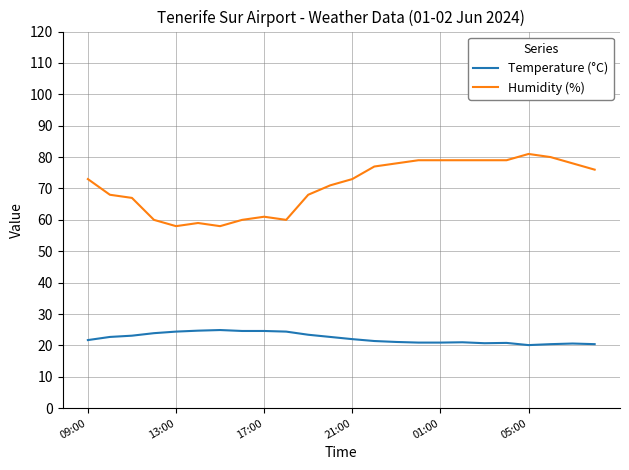

True or false: Humidity (%) and Temperature (°C) intersect in this chart.

False